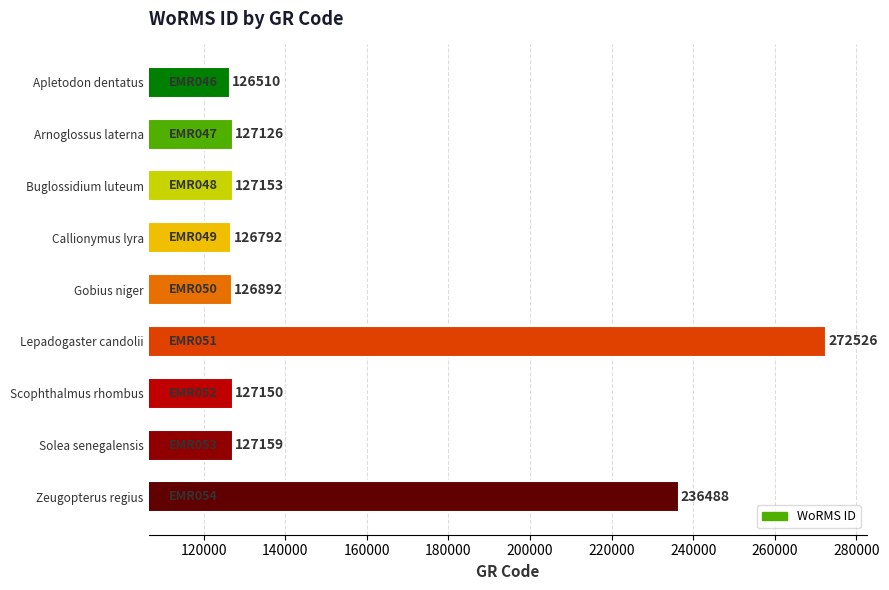

Which has a higher value, Lepadogaster candolii or Zeugopterus regius?

Lepadogaster candolii